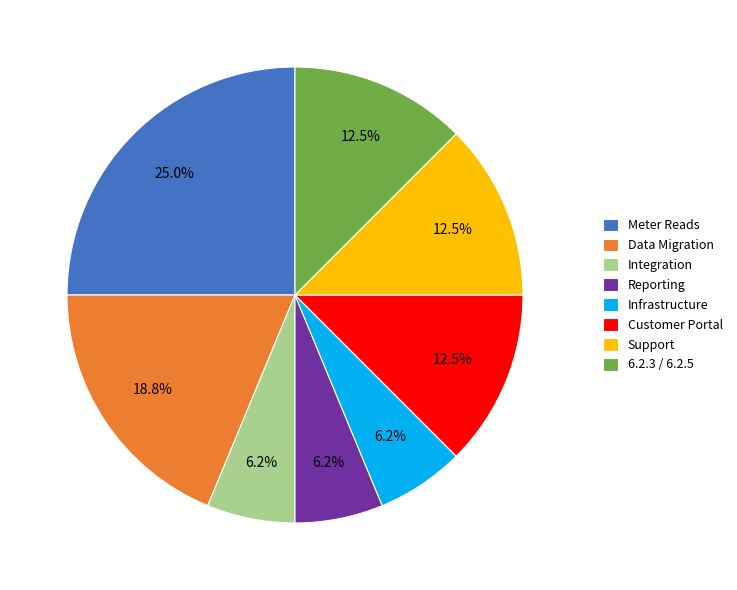

Which has a higher value, Infrastructure or Support?

Support